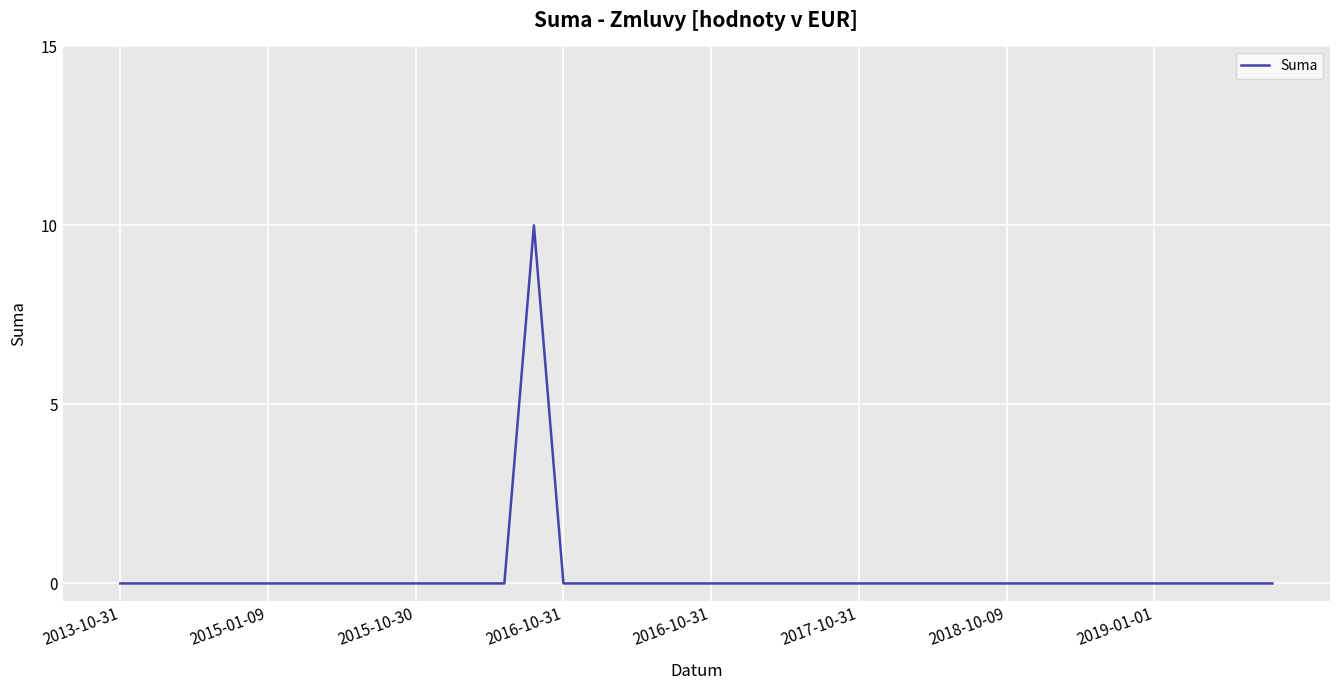

What is the greatest value displayed?

10